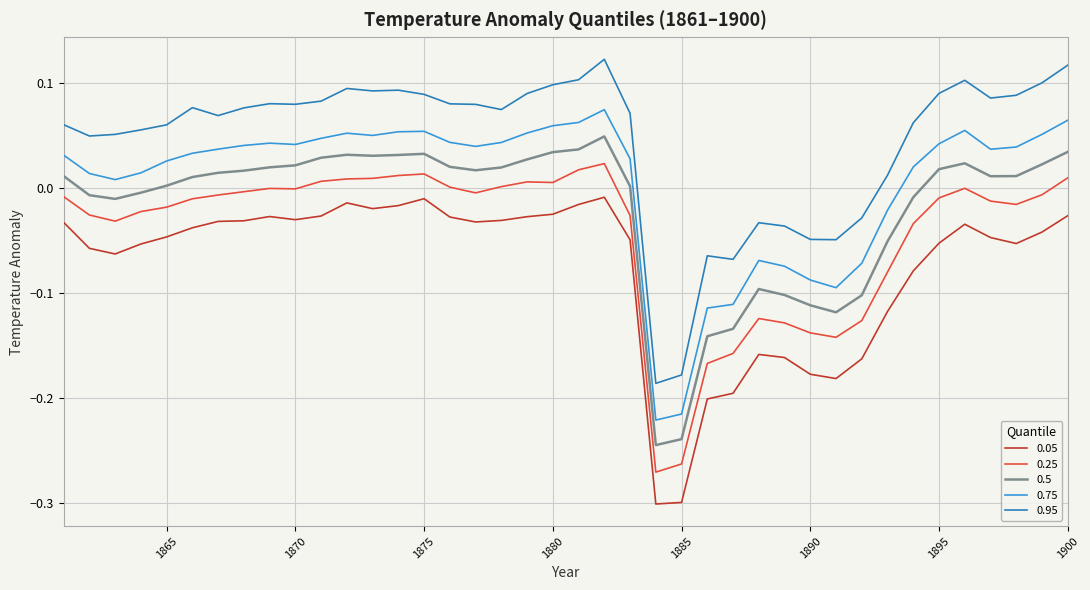

Rank the series by their maximum value, from lowest to highest.

0.05, 0.25, 0.5, 0.75, 0.95